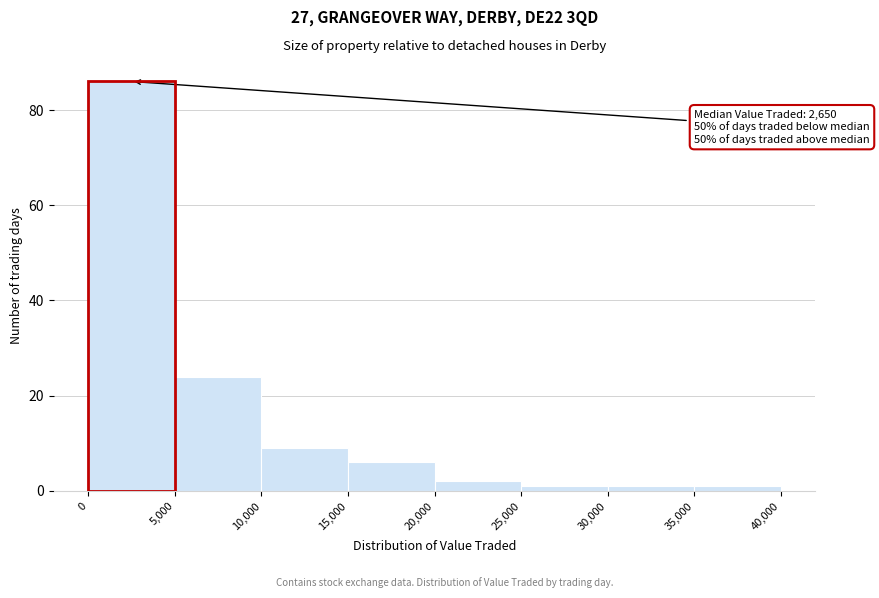

Over which range of the x-axis is the bar tallest?

0 to 5,000